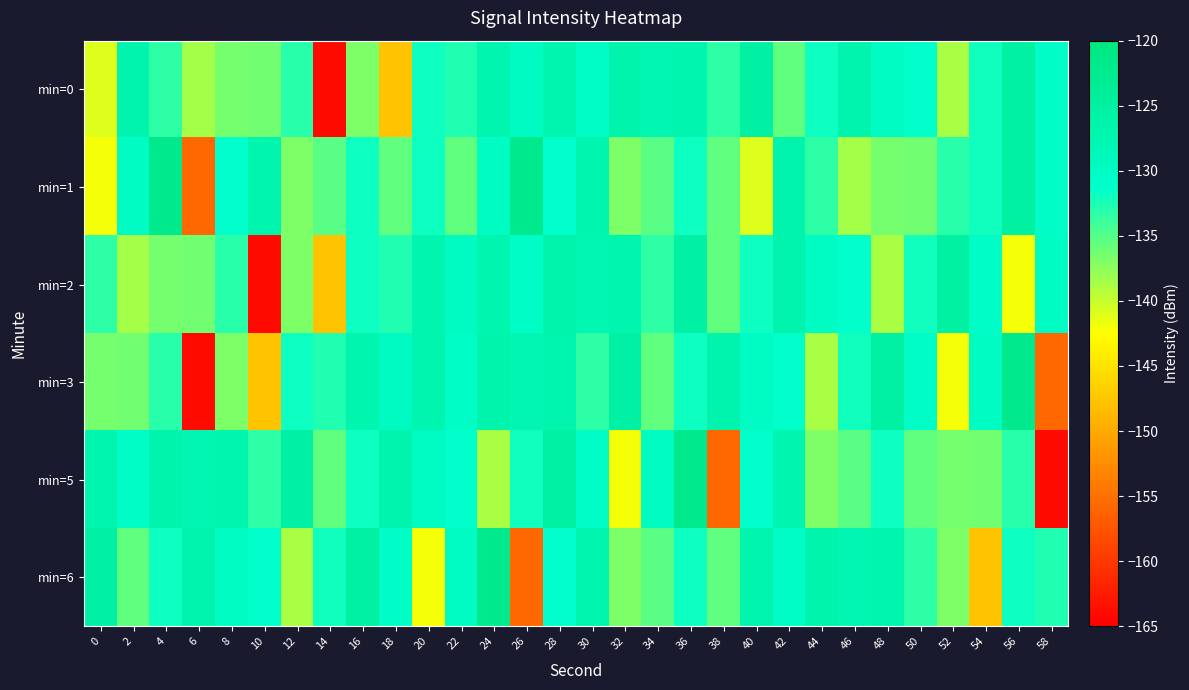

Which series changed the most between 26 and 40?

min=6